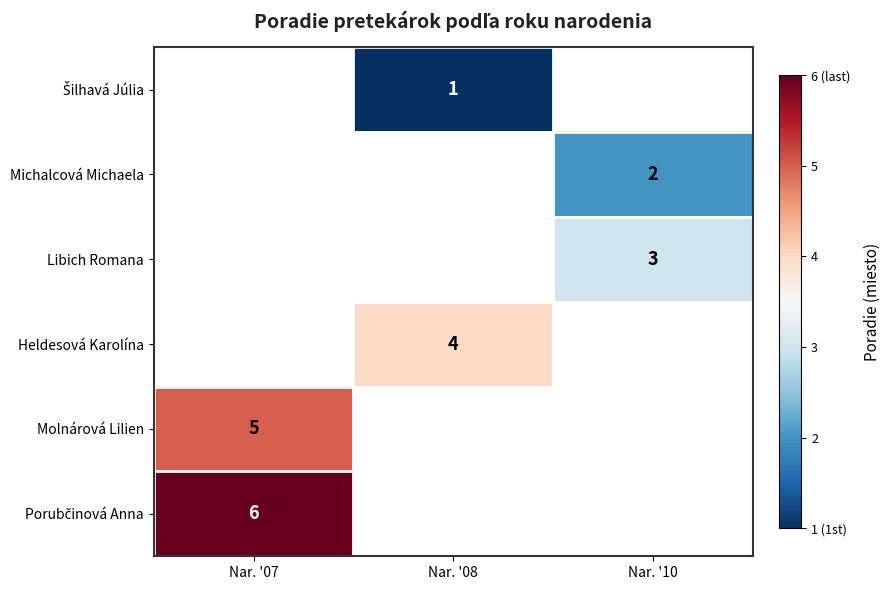

Which has a higher value, Nar. '08 or Nar. '10?

Nar. '10